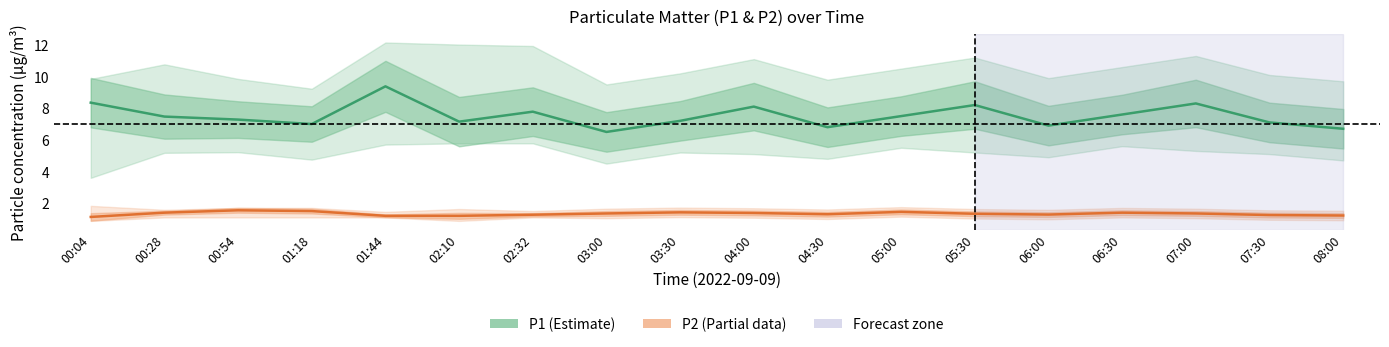

What position from the right is 03:30?

10